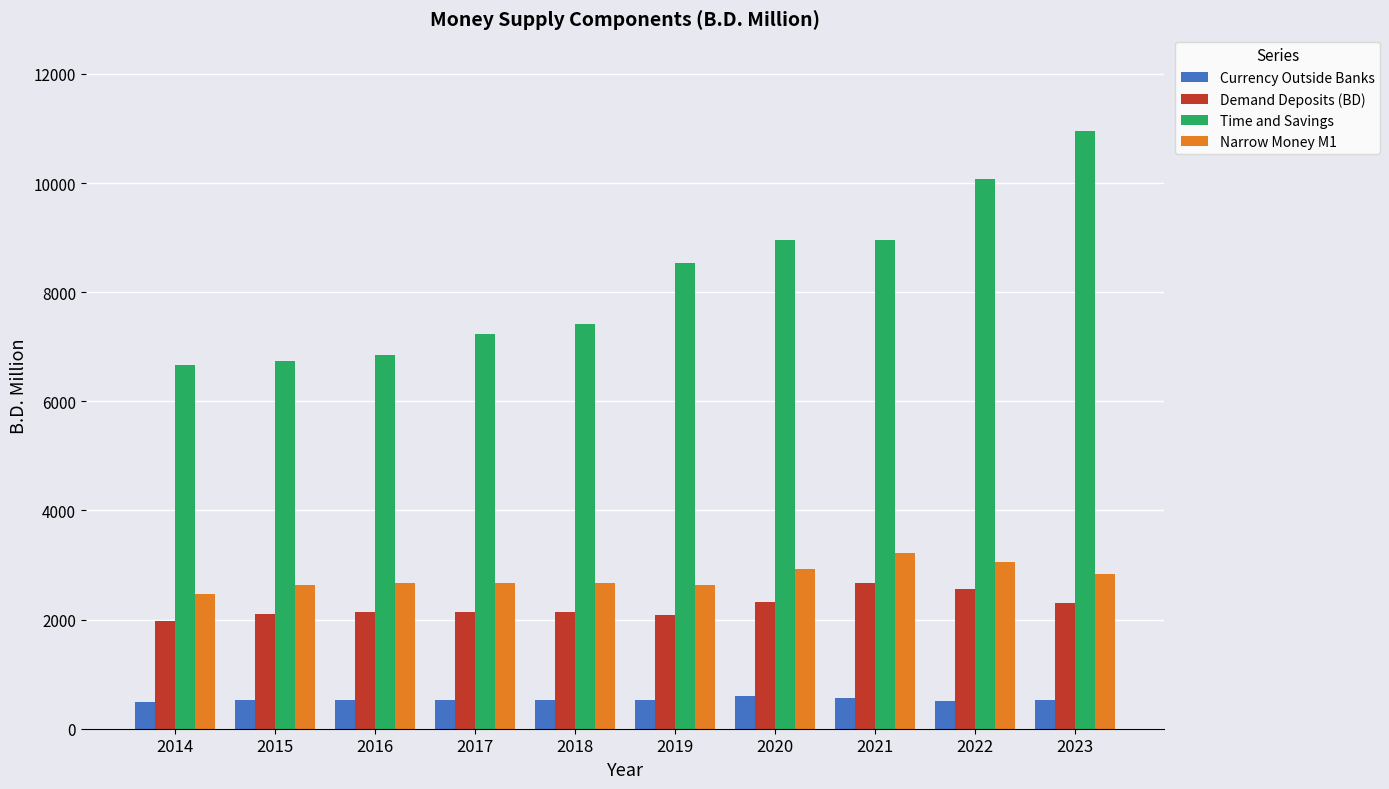

What is the value of the Currency Outside Banks bar at the 2nd from the left?

525.2